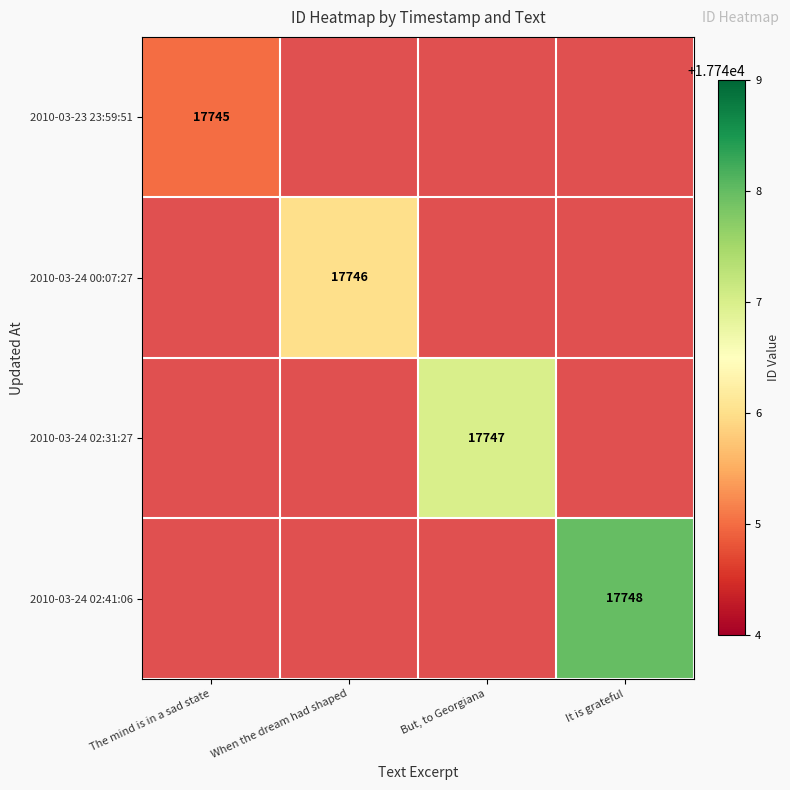

How many series are shown in this chart?

4